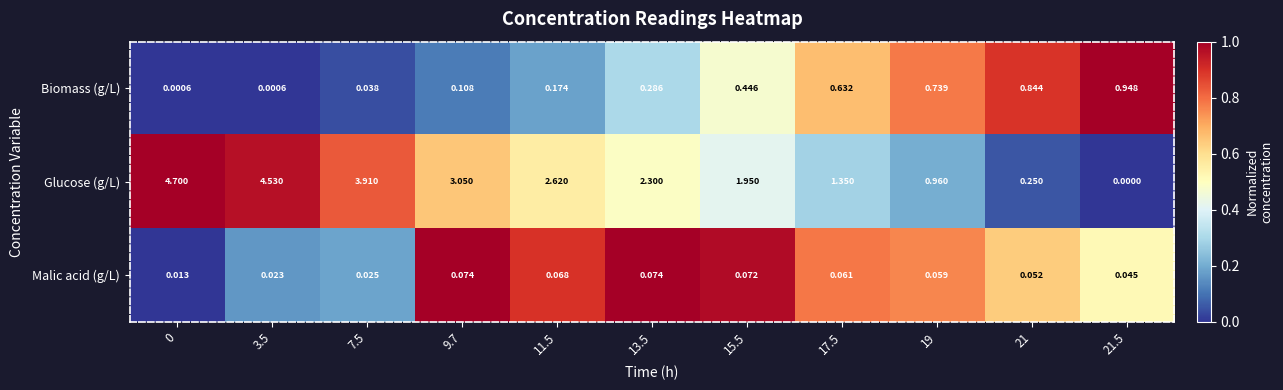

Which series has the widest spread of values?

Glucose (g/L)